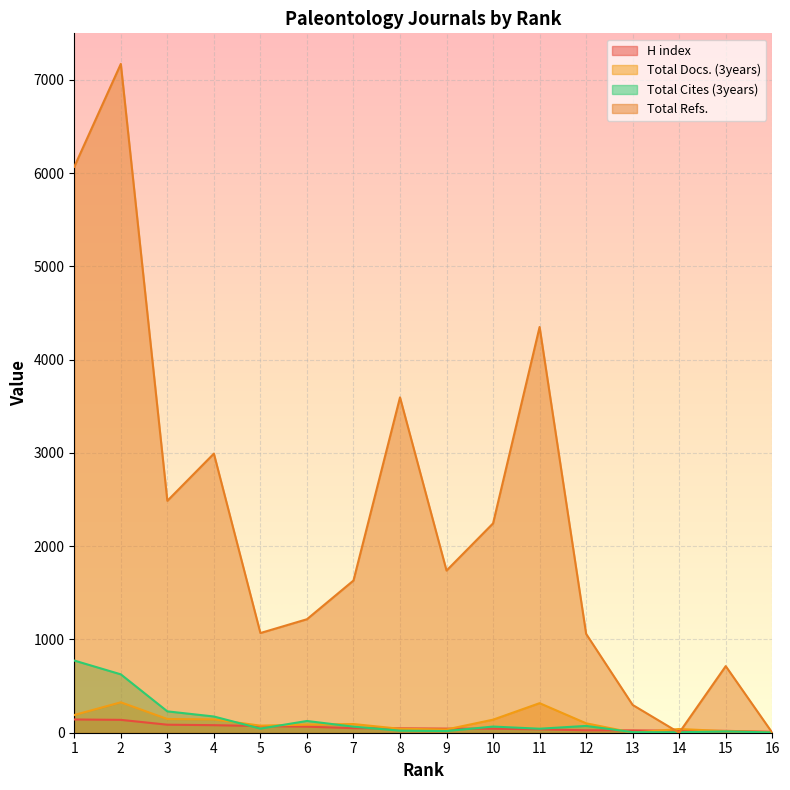

Which series has the largest total across all categories?

Total Refs.